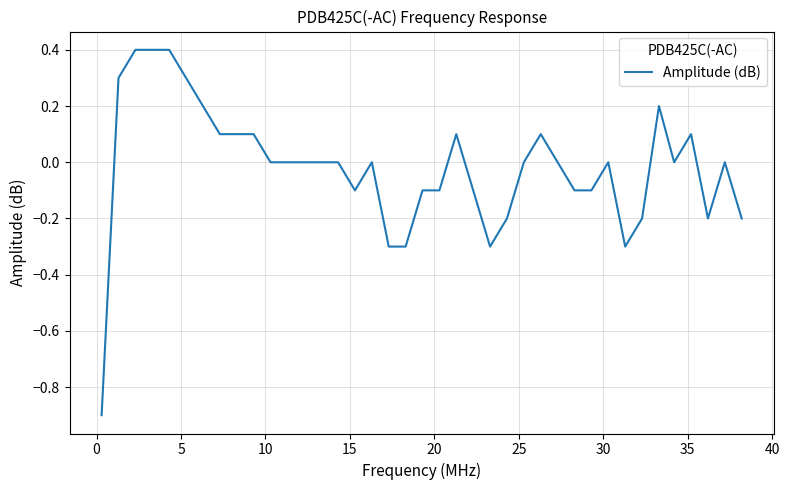

What is the difference between the maximum and minimum values?

1.3